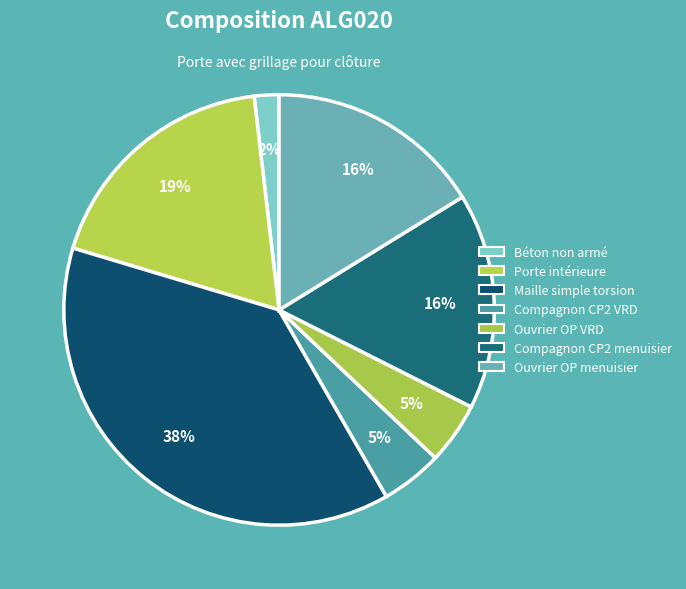

Count the number of slices in the pie.

7